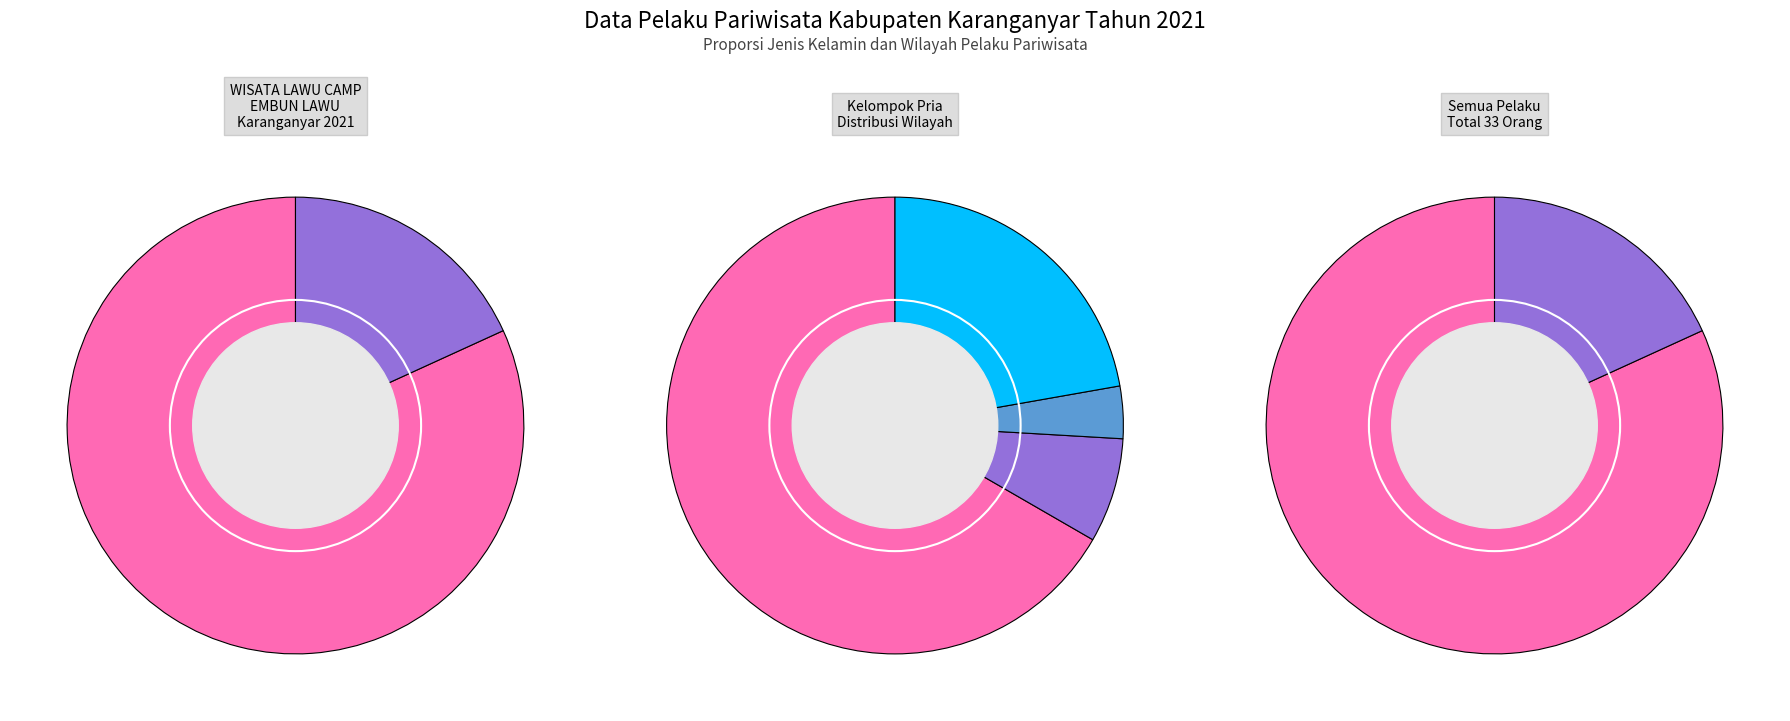

What is the change in value from Pria to Wanita?

-21